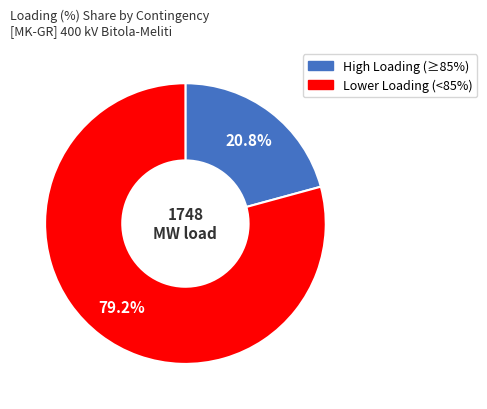

Does any single category account for the majority?

Yes